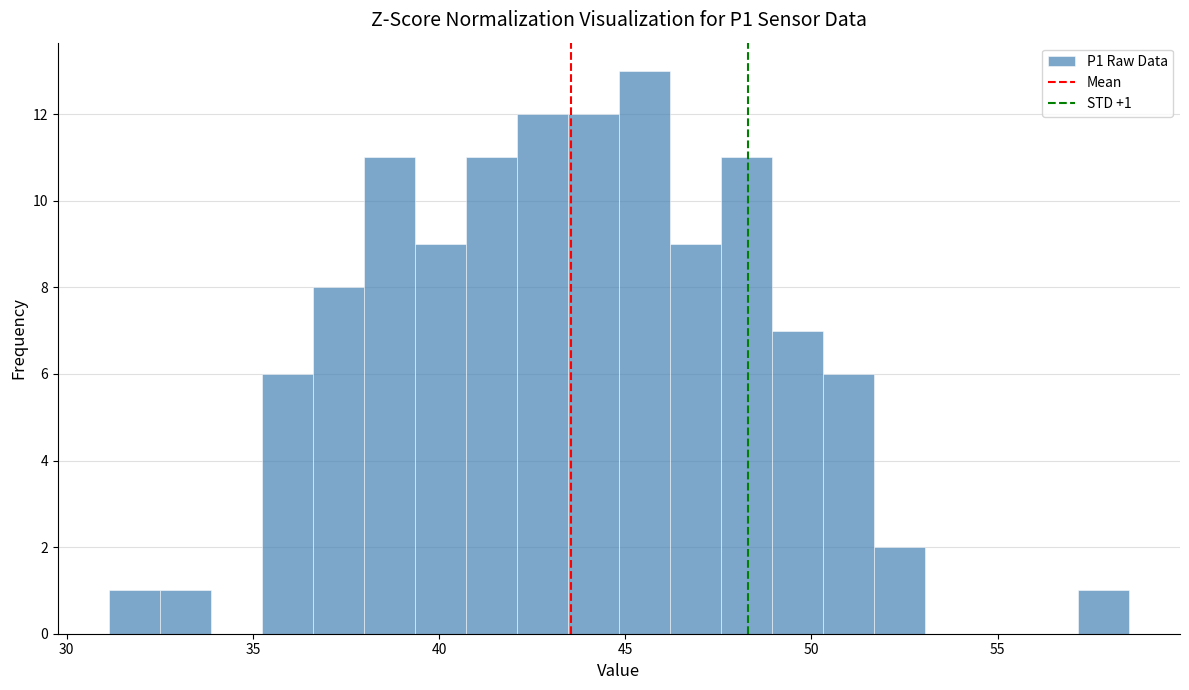

Around what value on the x-axis is the tallest bar? Give the approximate position of its centre, as read against the axis.

45.5